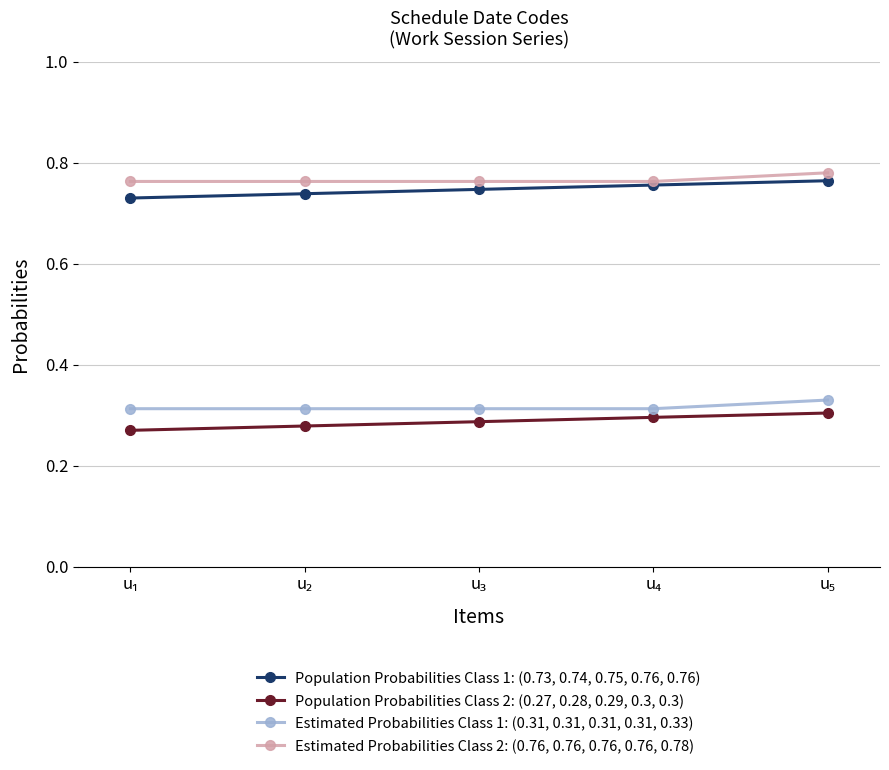

True or false: Estimated Probabilities Class 1: (0.31, 0.31, 0.31, 0.31, 0.33) and Estimated Probabilities Class 2: (0.76, 0.76, 0.76, 0.76, 0.78) intersect in this chart.

False